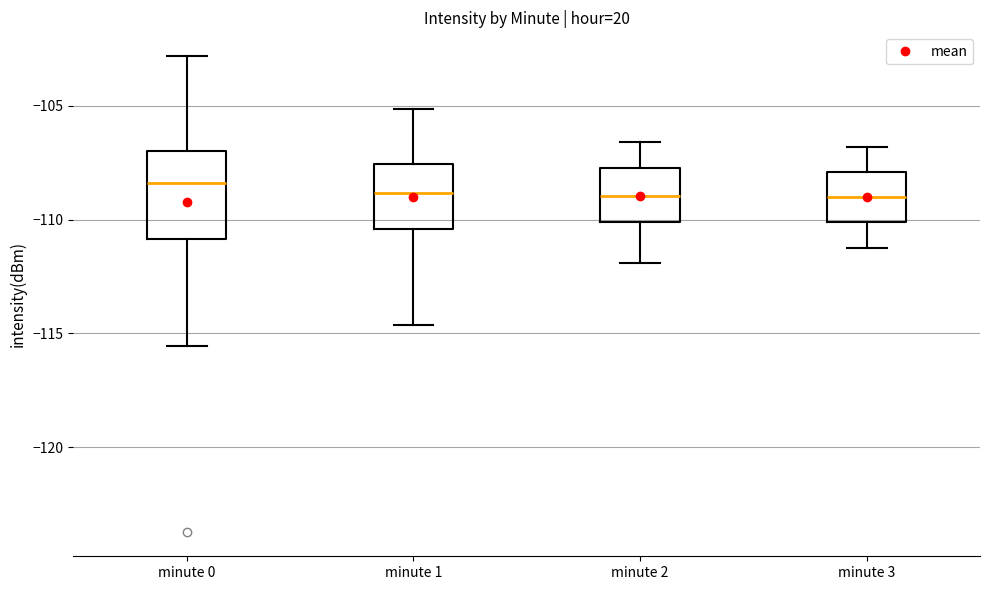

Reading left to right, read every box against the y-axis: the position of its median line, the range the box covers, and the ends of its whiskers. The values are not printed on the chart, so give them approximately, as read against the axis.

minute 0: median -108.5, box -111.0 to -107.0, whiskers -115.5 to -103.0
minute 1: median -109.0, box -110.5 to -107.5, whiskers -114.5 to -105.0
minute 2: median -109.0, box -110.0 to -107.5, whiskers -112.0 to -106.5
minute 3: median -109.0, box -110.0 to -108.0, whiskers -111.0 to -107.0